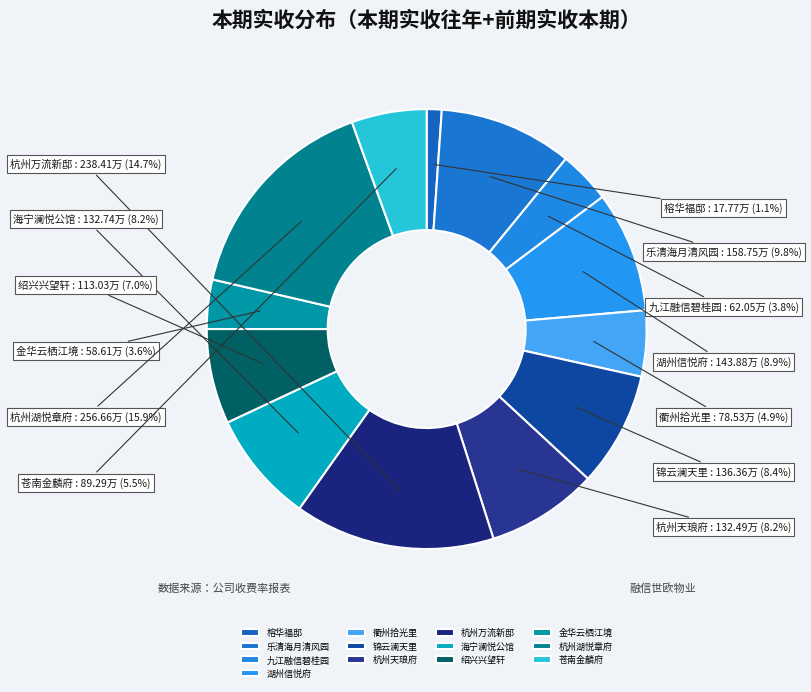

Does 绍兴兴望轩 account for over 50% of the chart?

No